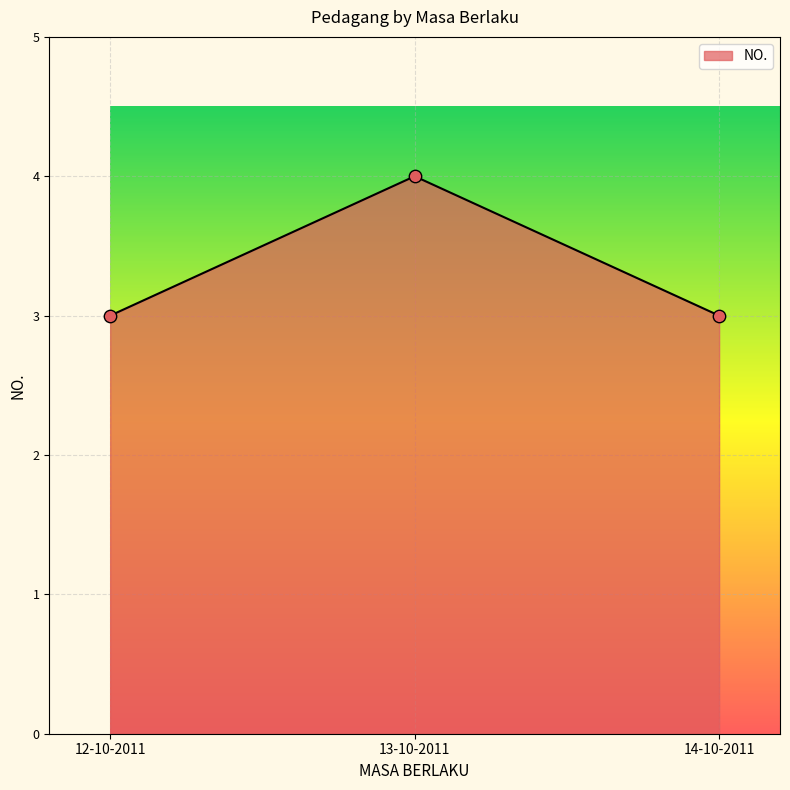

Approximately how many times larger is the value at 13-10-2011 compared to 12-10-2011?

1.3